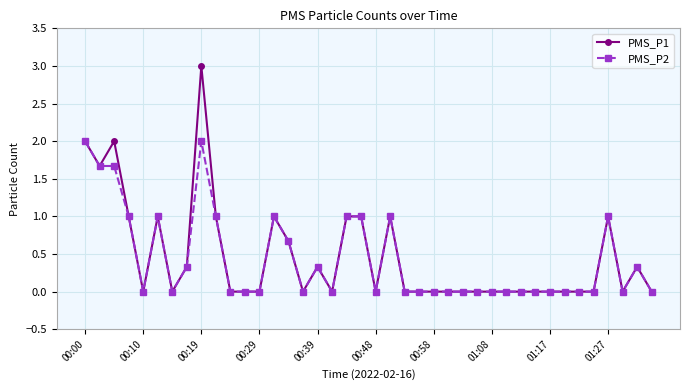

True or false: PMS_P1 has more than 1 interior local peaks.

True